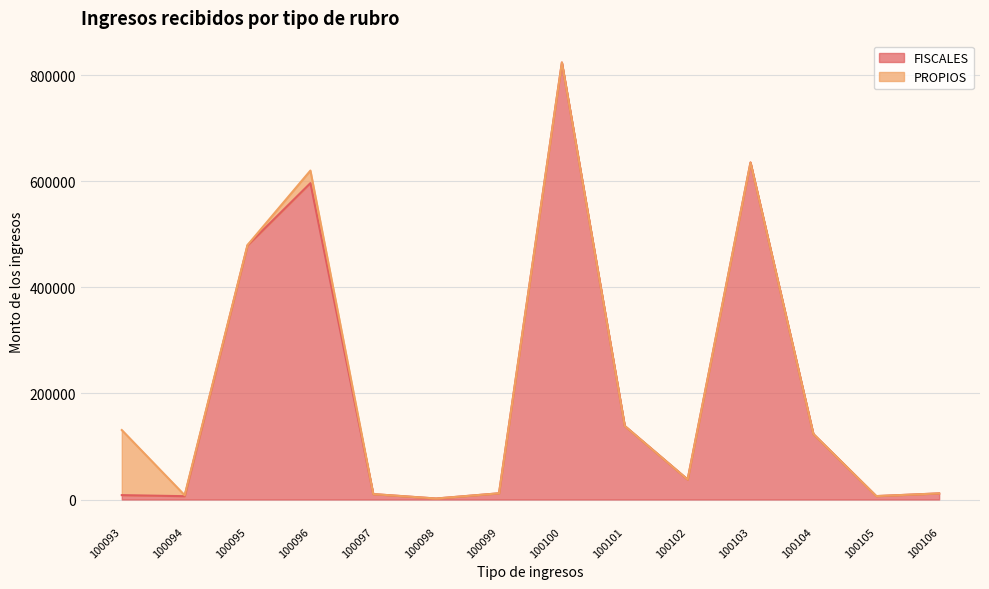

How many lines are shown in the chart?

2